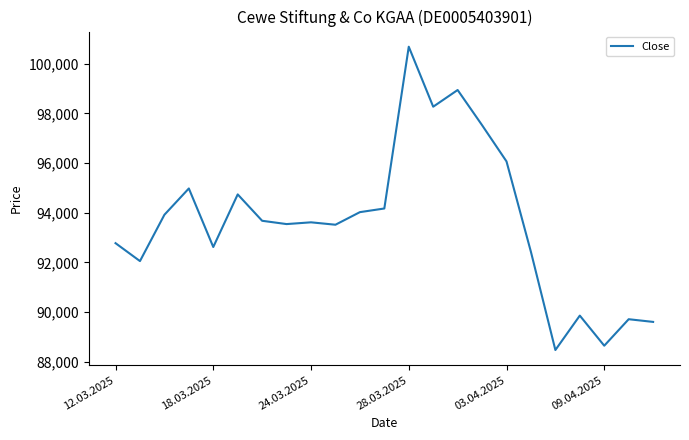

What is the minimum value shown in the chart?

88470